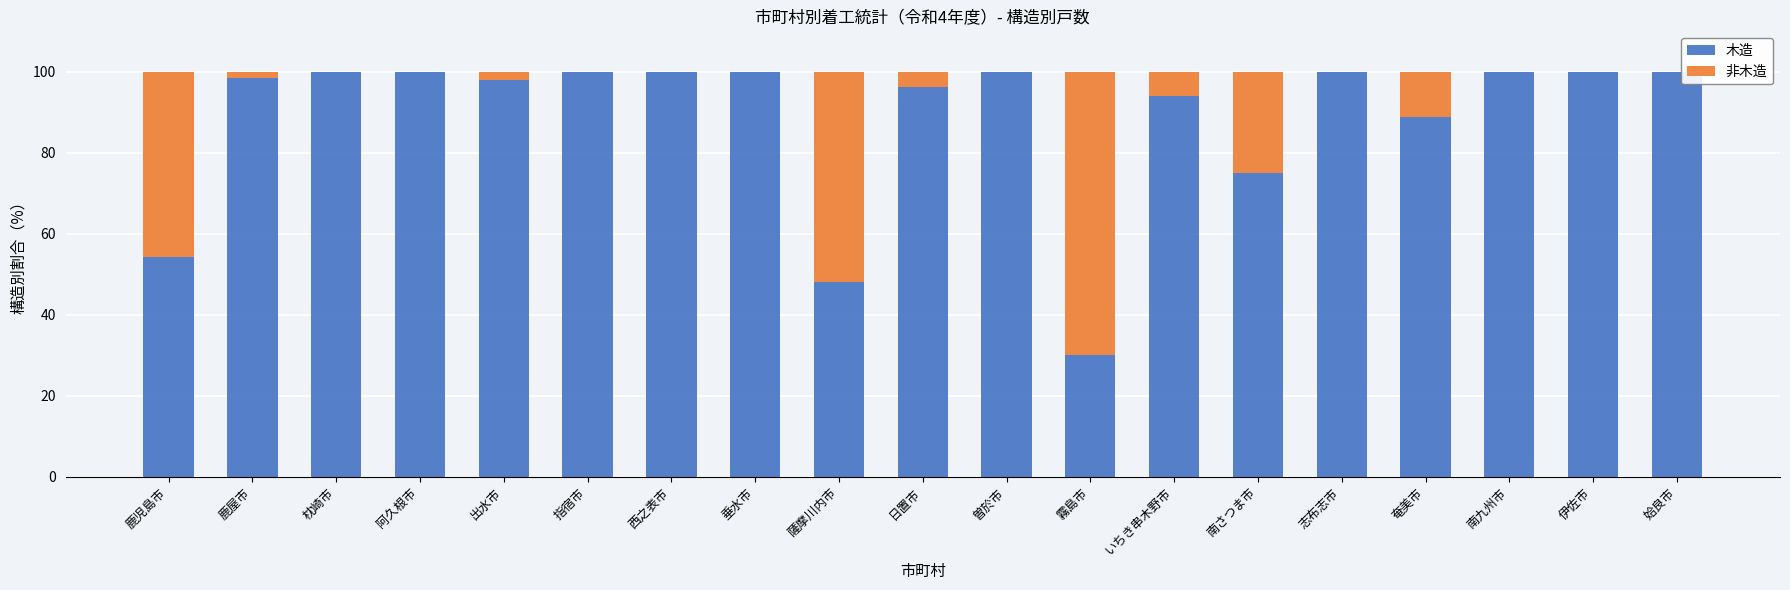

The 木造 series shows 144.1 at 指宿市. True or false?

False